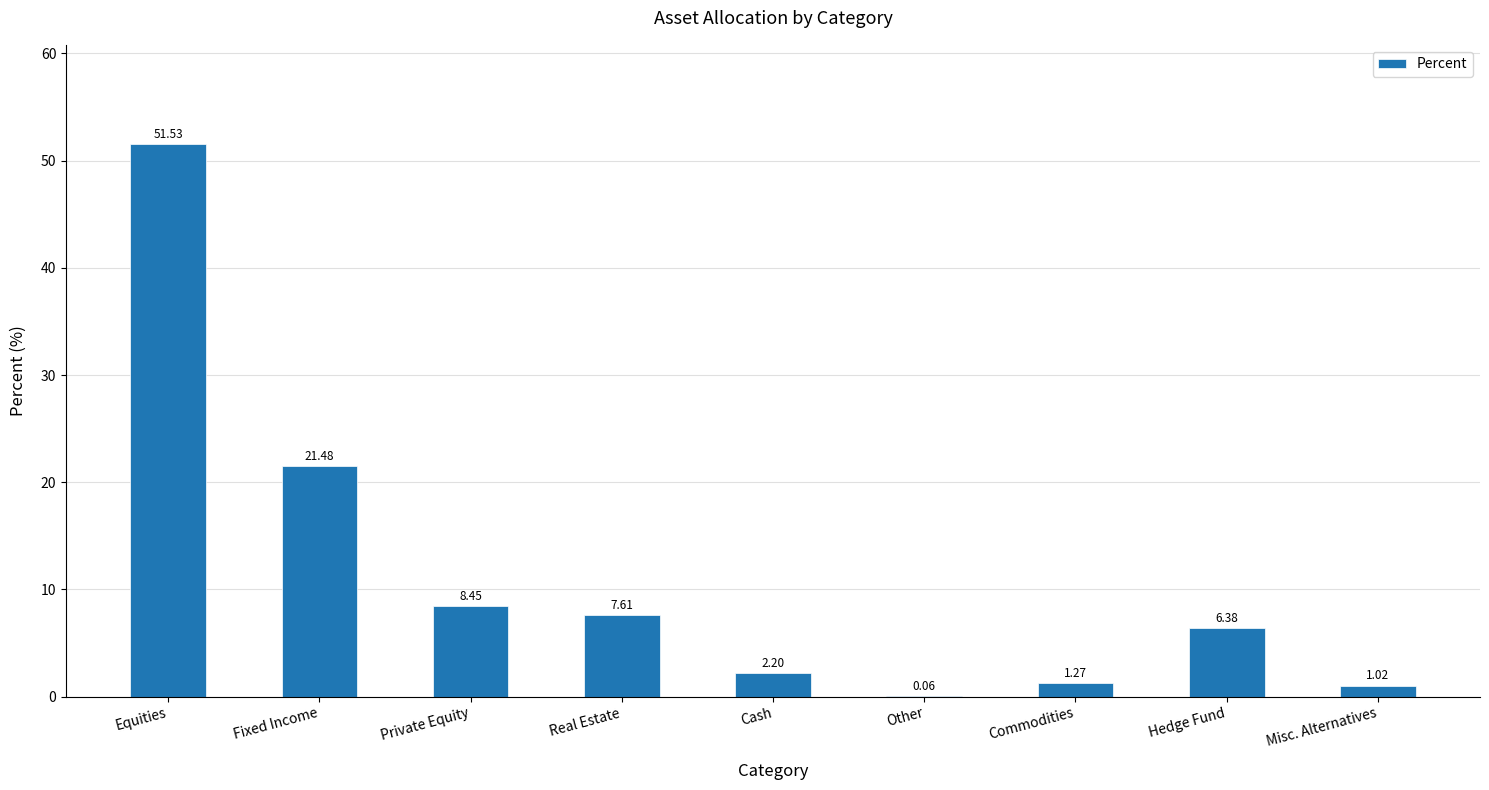

Approximately how many times larger is the value at Fixed Income compared to Hedge Fund?

3.4